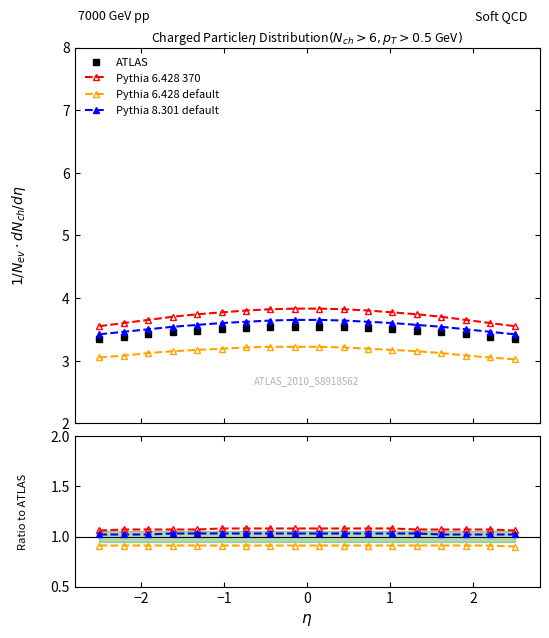

What is the minimum value shown in the chart?

0.9